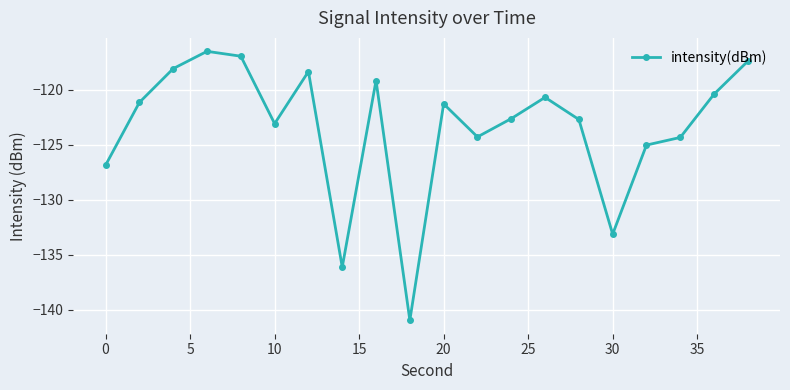

Is this an area chart (filled region under the line)?

No